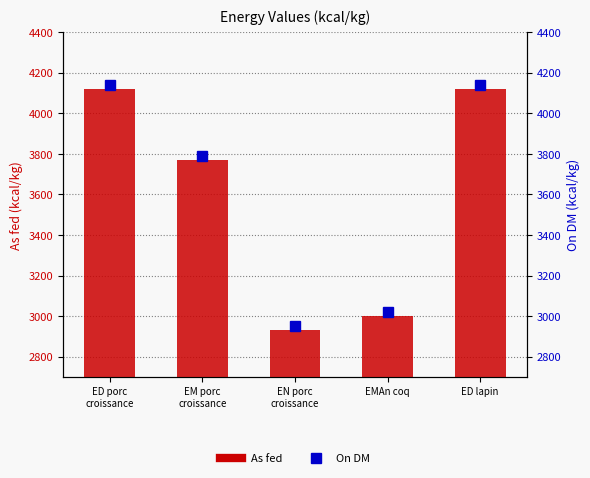

The value of As fed at ED lapin is 4120. True or false?

True